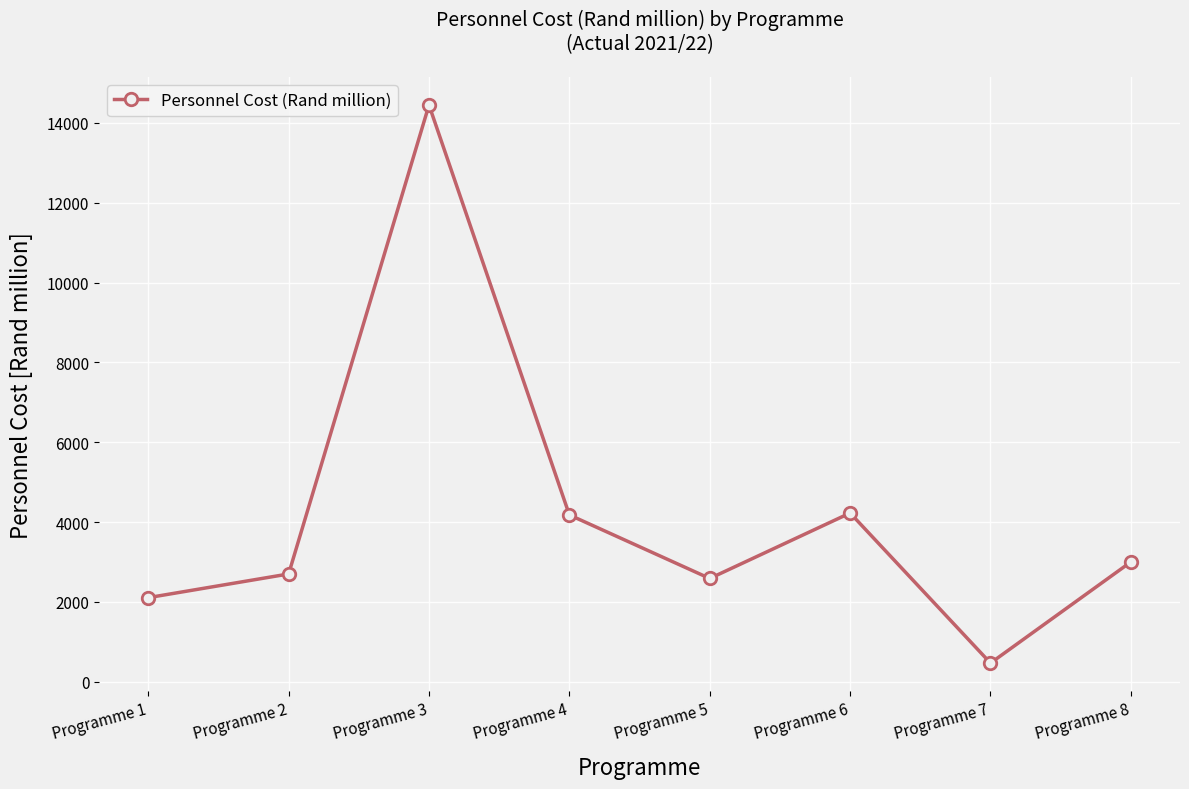

What is the sum of the values at Programme 1 and Programme 2?

4808.8